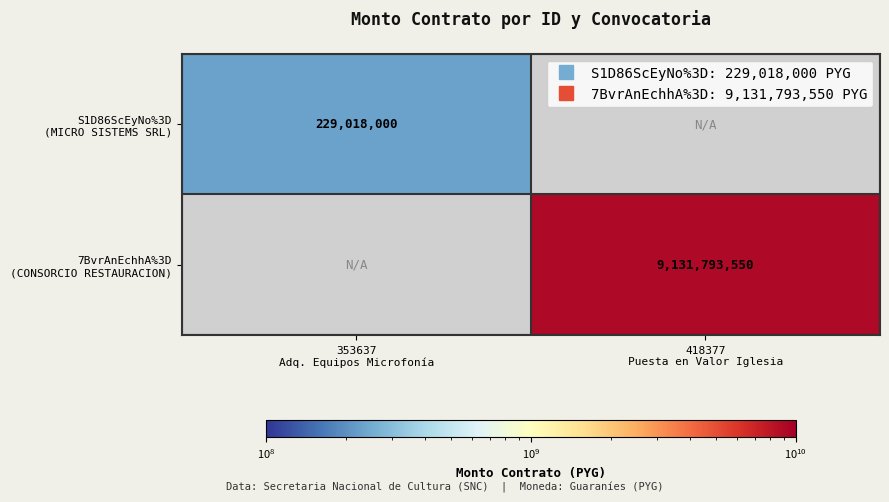

Which series has the widest spread of values?

S1D86ScEyNo%3D (MICRO SISTEMS SRL)